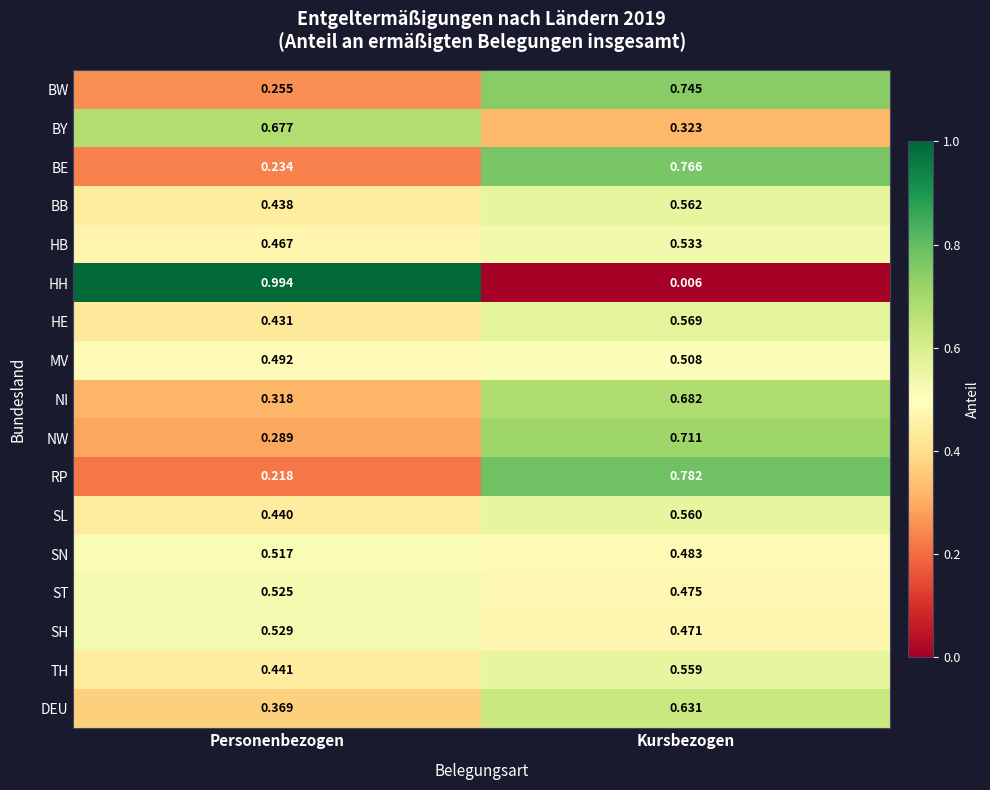

What is the total value across all series at Kursbezogen?

9.4